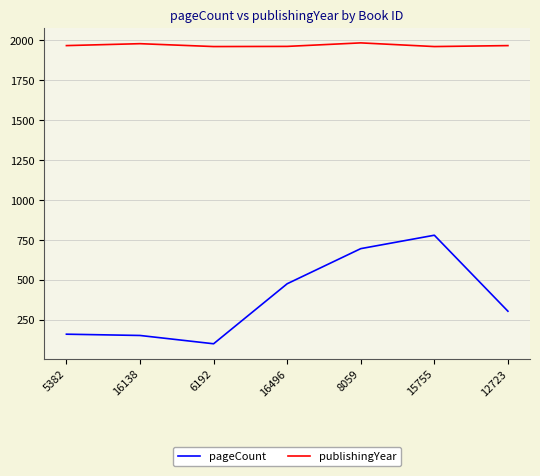

Rank the series by their average value, from lowest to highest.

pageCount, publishingYear